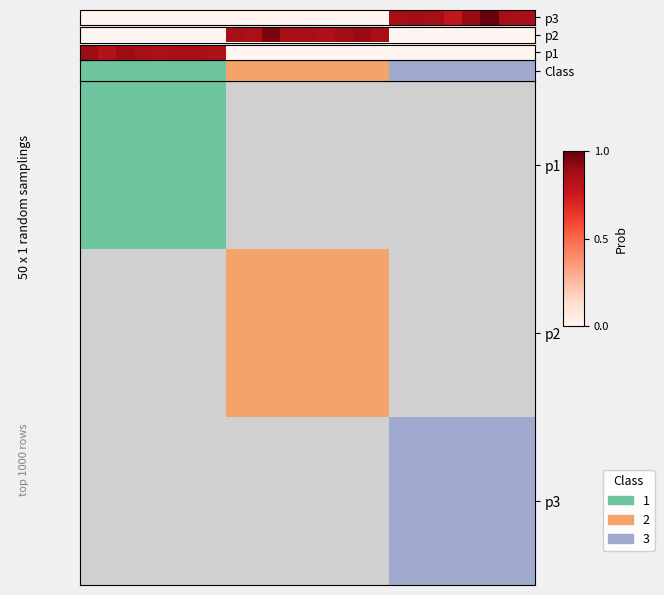

Is it true that the value at 15 is 0.0?

True